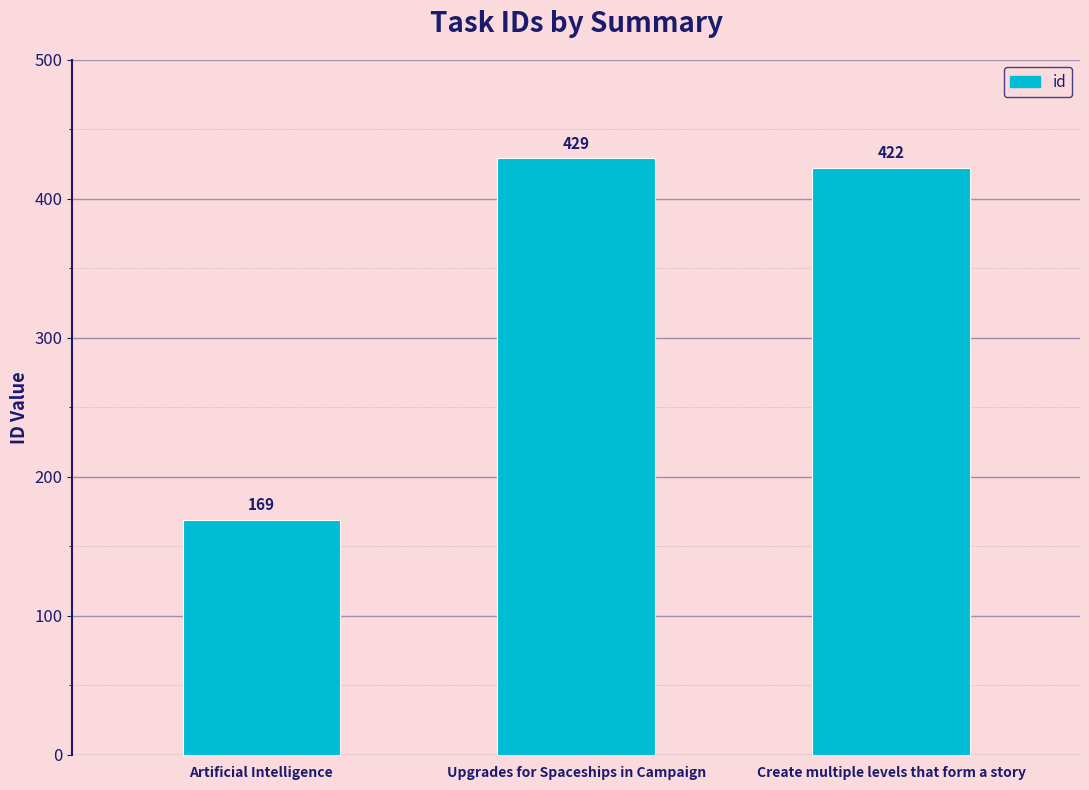

The value at Artificial Intelligence is 304. True or false?

False